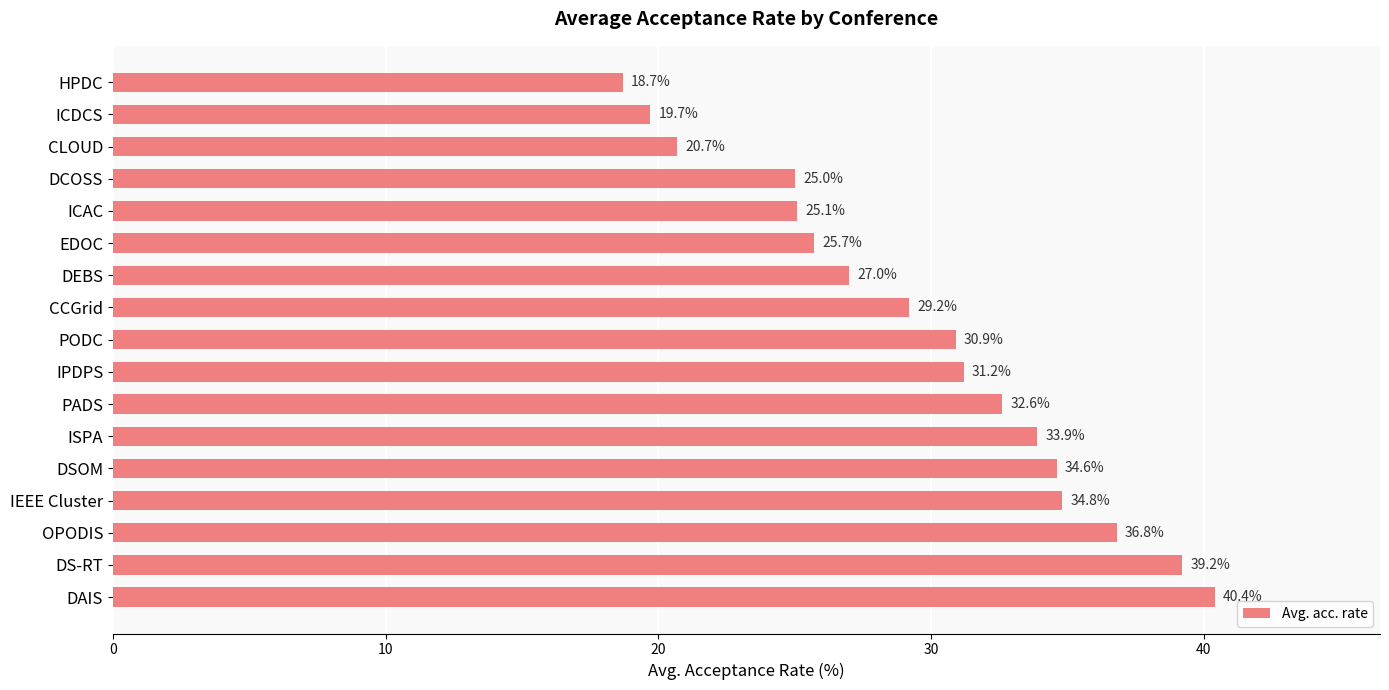

What is the label of the 12th bar from the top?

ISPA